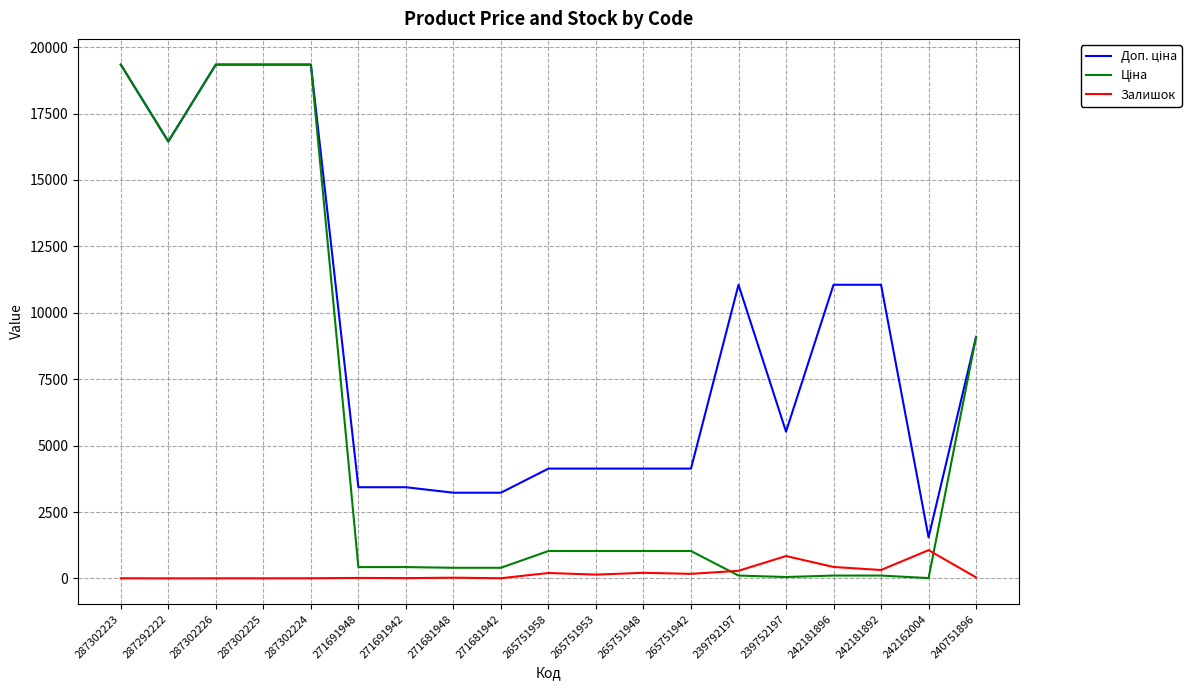

What is the greatest value displayed?

19343.1